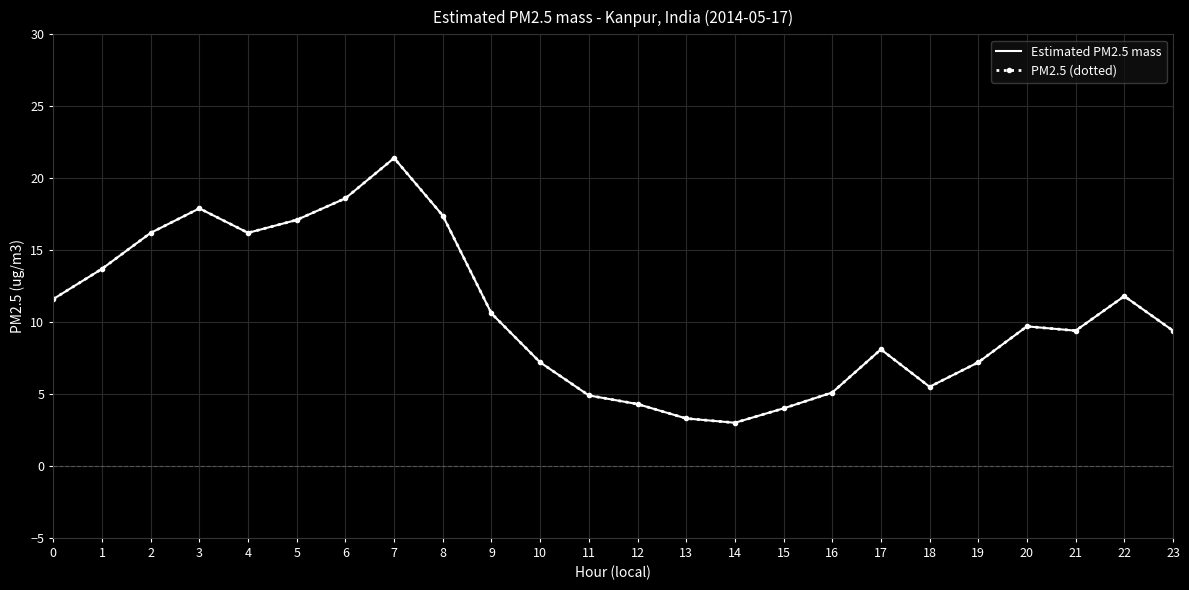

What is the greatest value displayed?

21.4